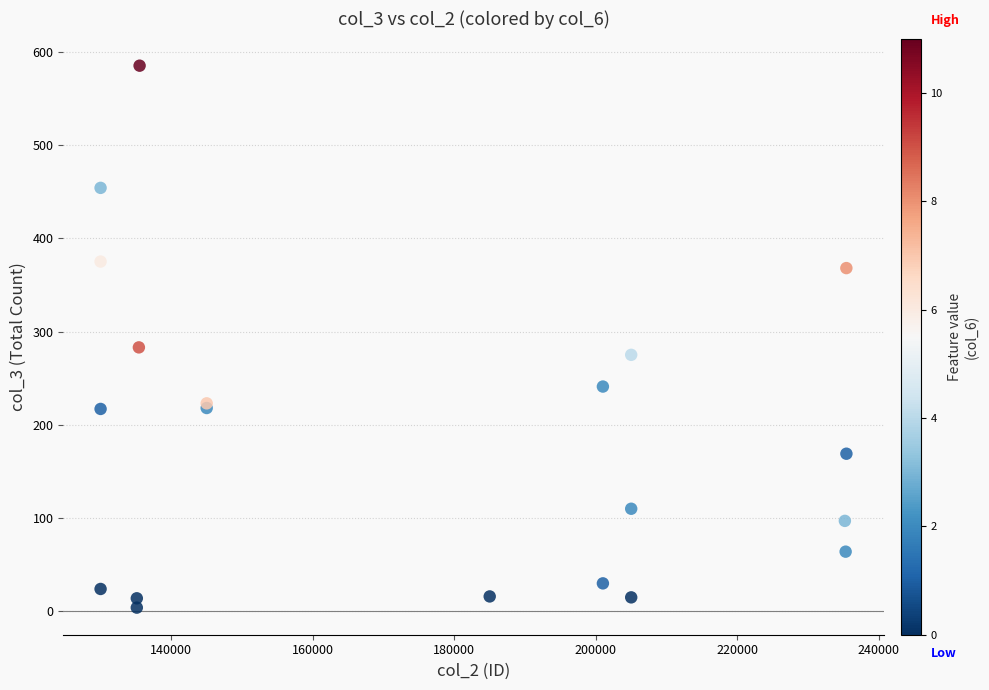

What Y value in the scatter plot is closest to 294?

283